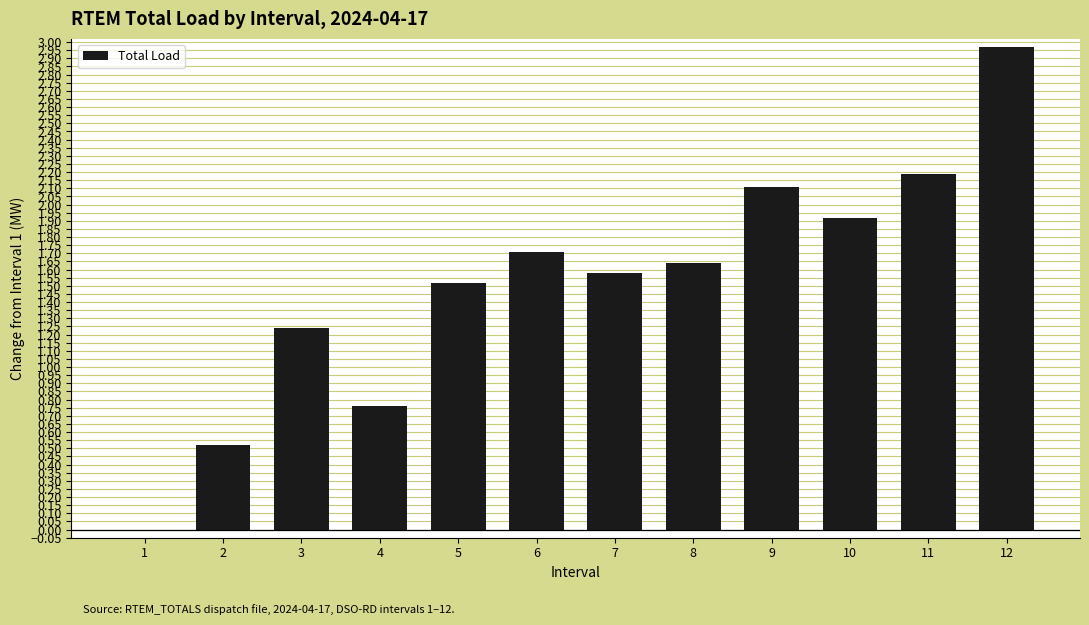

The value at 1 is 0.0. True or false?

True